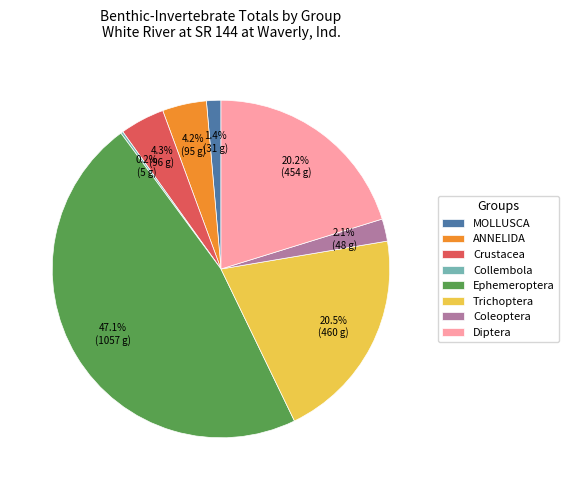

What is the largest slice in the pie chart?

Ephemeroptera